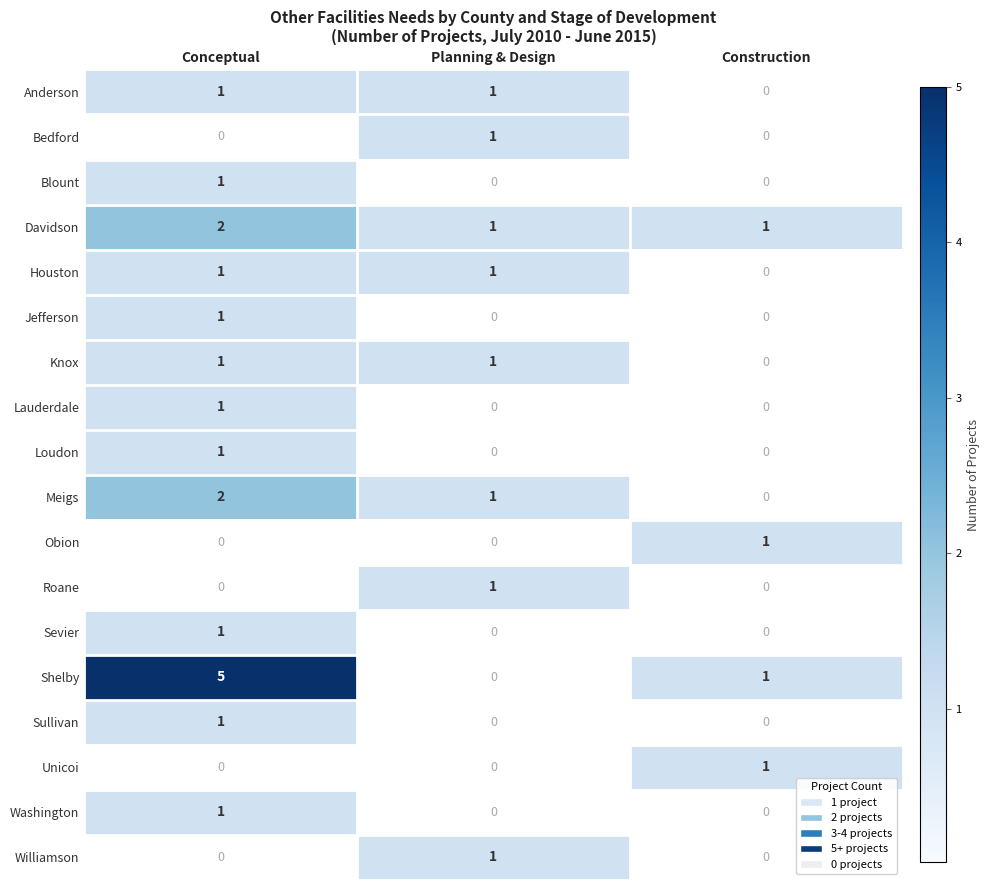

How many data points does each series have?

3